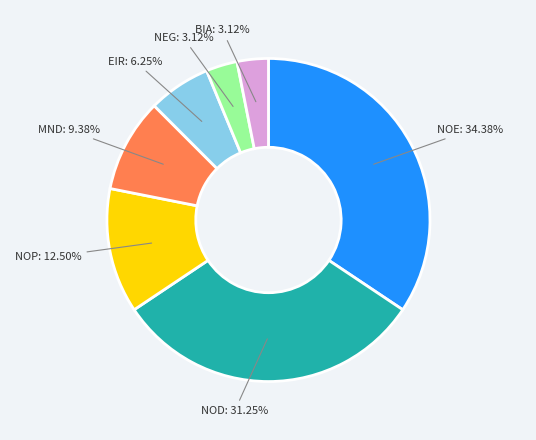

Is there a majority slice in this chart?

No